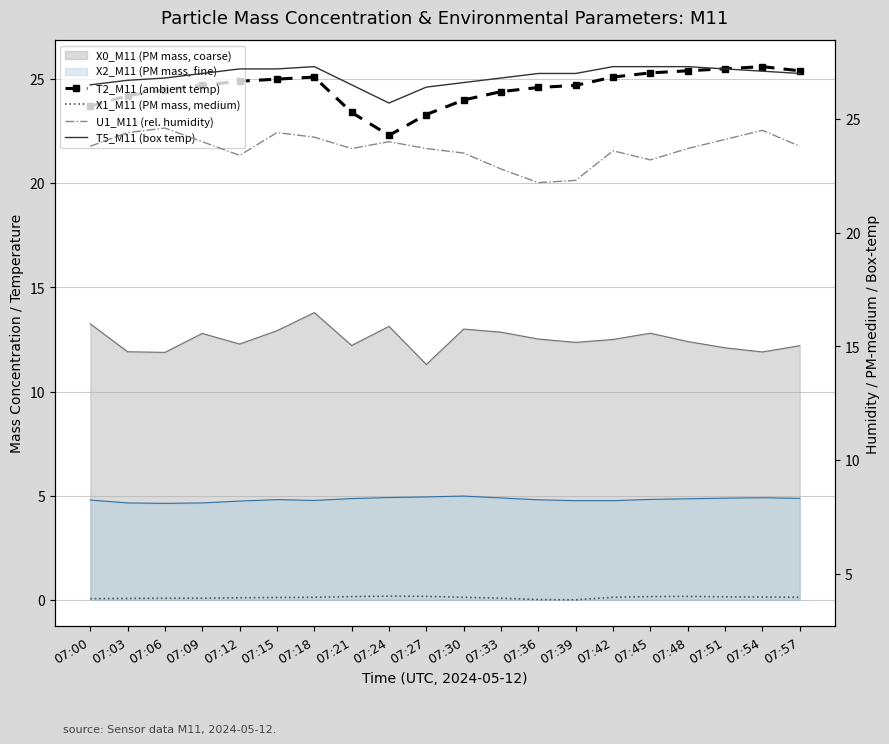

What is the lowest value of the T2_M11 (ambient temp) series?

22.3